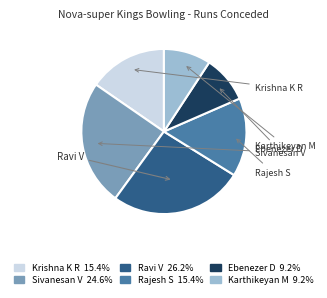

Is there any slice that represents more than half of the pie?

No